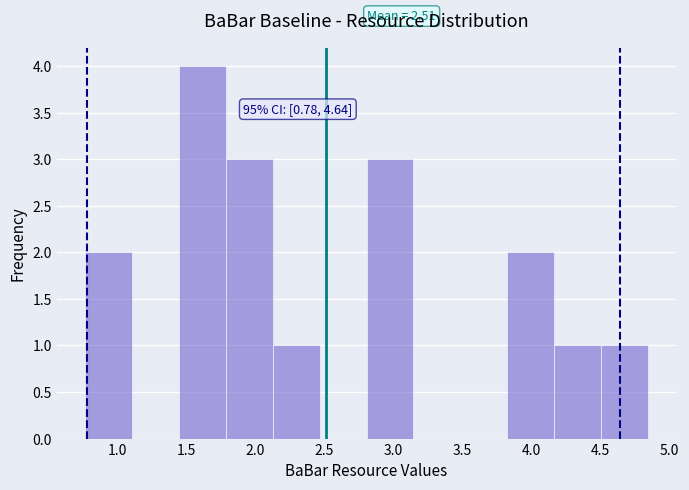

Which range on the x-axis has the tallest bar?

1.45 to 1.80